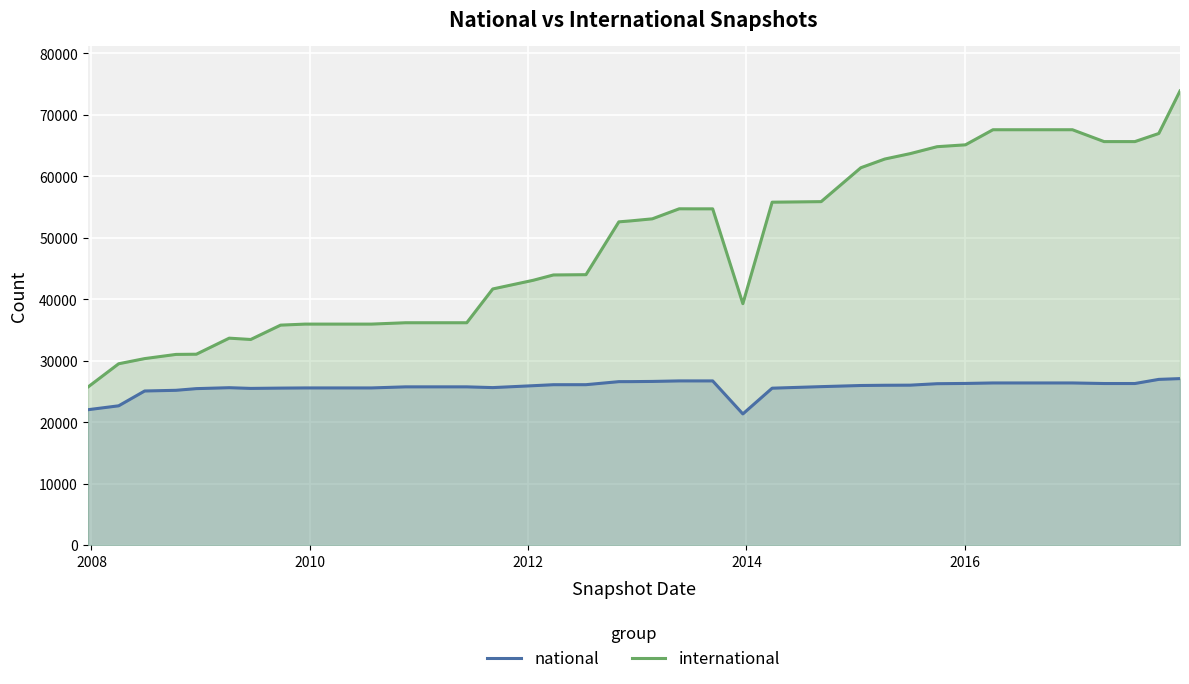

What is the greatest value displayed?

73882